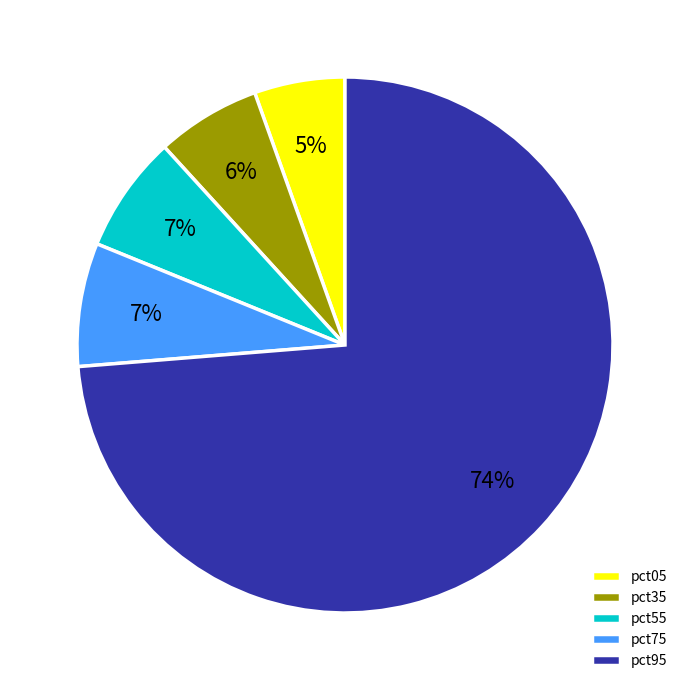

The pct75 slice represents 2% of the pie. True or false?

False